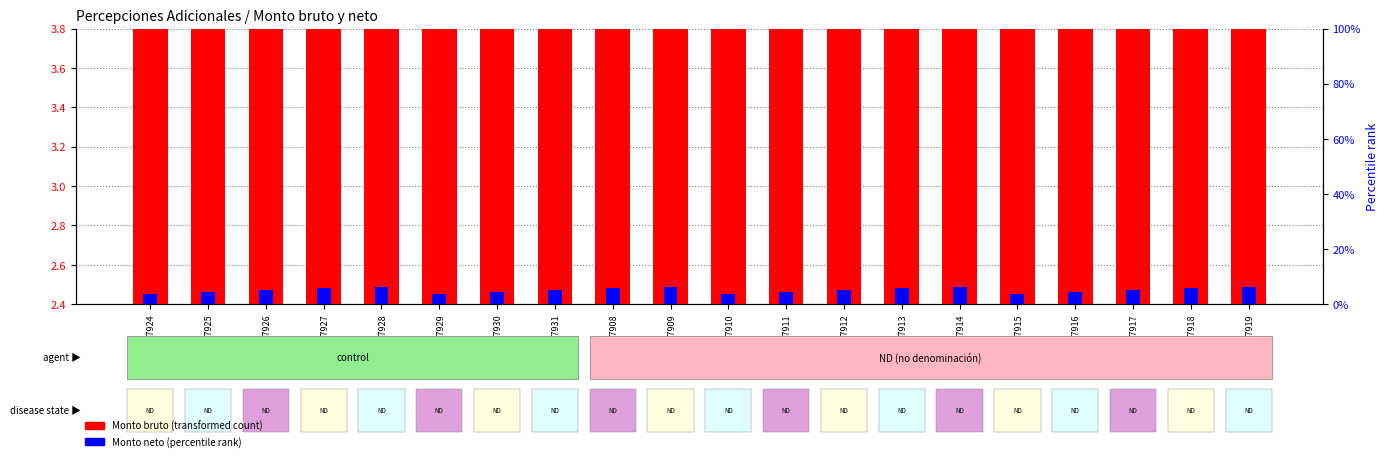

Rank the series at Id_10387916 from lowest to highest value.

Monto neto (percentile rank), Monto bruto (transformed count)